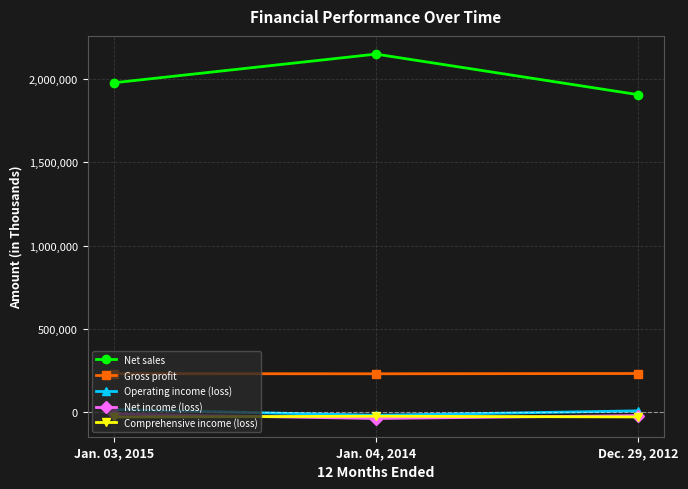

At how many categories does at least one series exceed 916462?

3